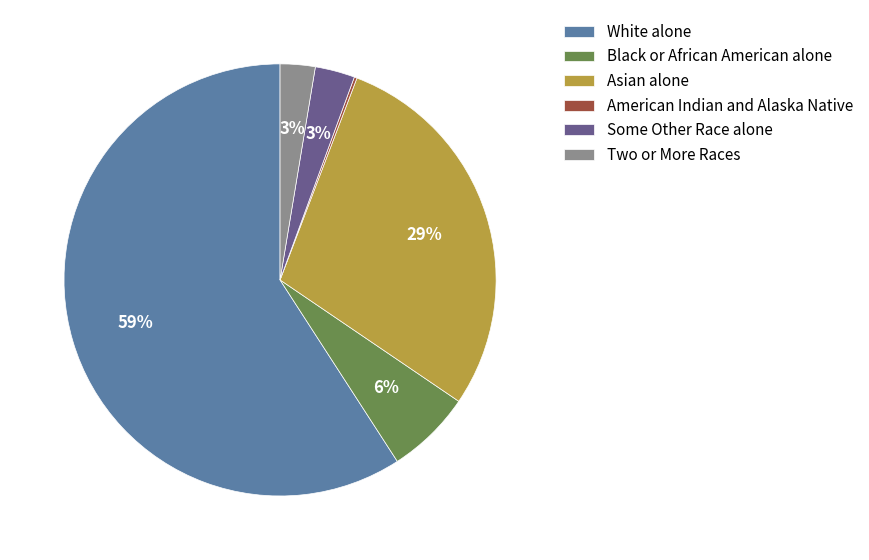

The Asian alone slice represents 34% of the pie. True or false?

False